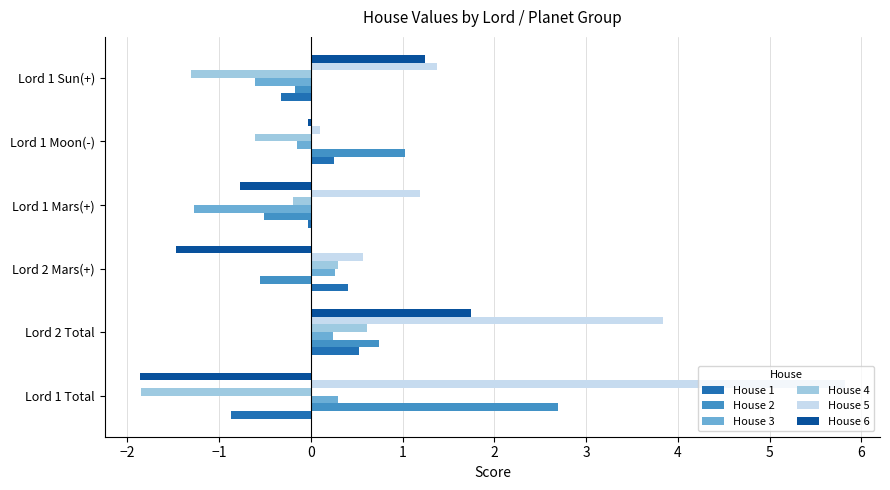

Where is House 5 nearest to the value 2?

Lord 1 Sun(+)